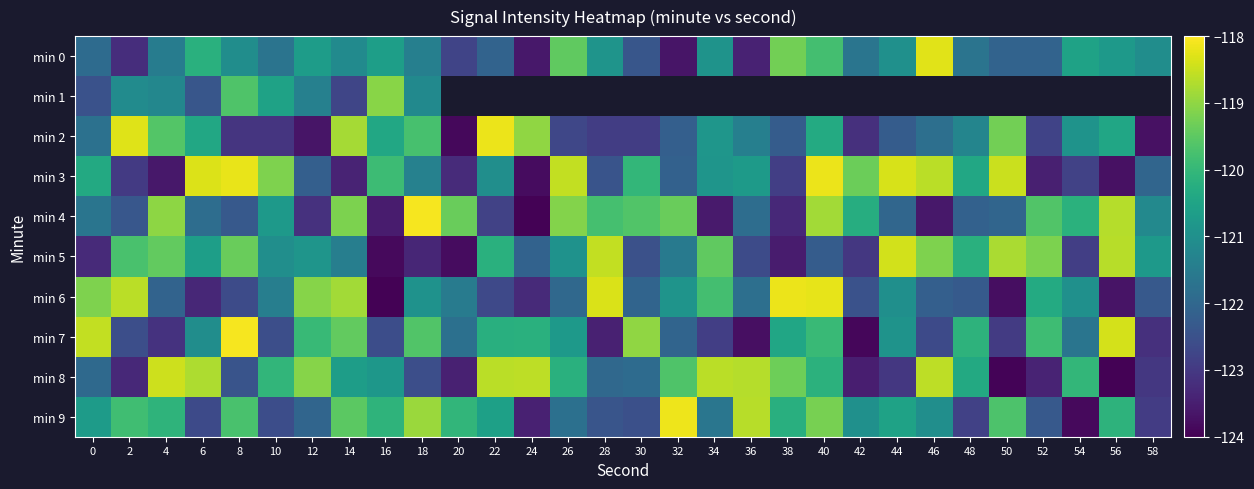

List the labels in order of min 8 value, largest first.

4, 24, 46, 22, 34, 36, 6, 12, 38, 32, 54, 10, 40, 26, 48, 14, 16, 30, 0, 28, 8, 18, 44, 58, 2, 52, 20, 42, 50, 56